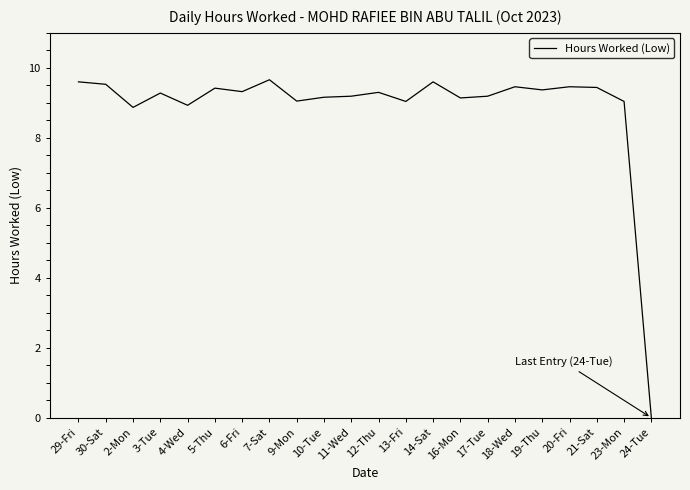

What is the difference between the values at 20-Fri and 6-Fri?

0.1